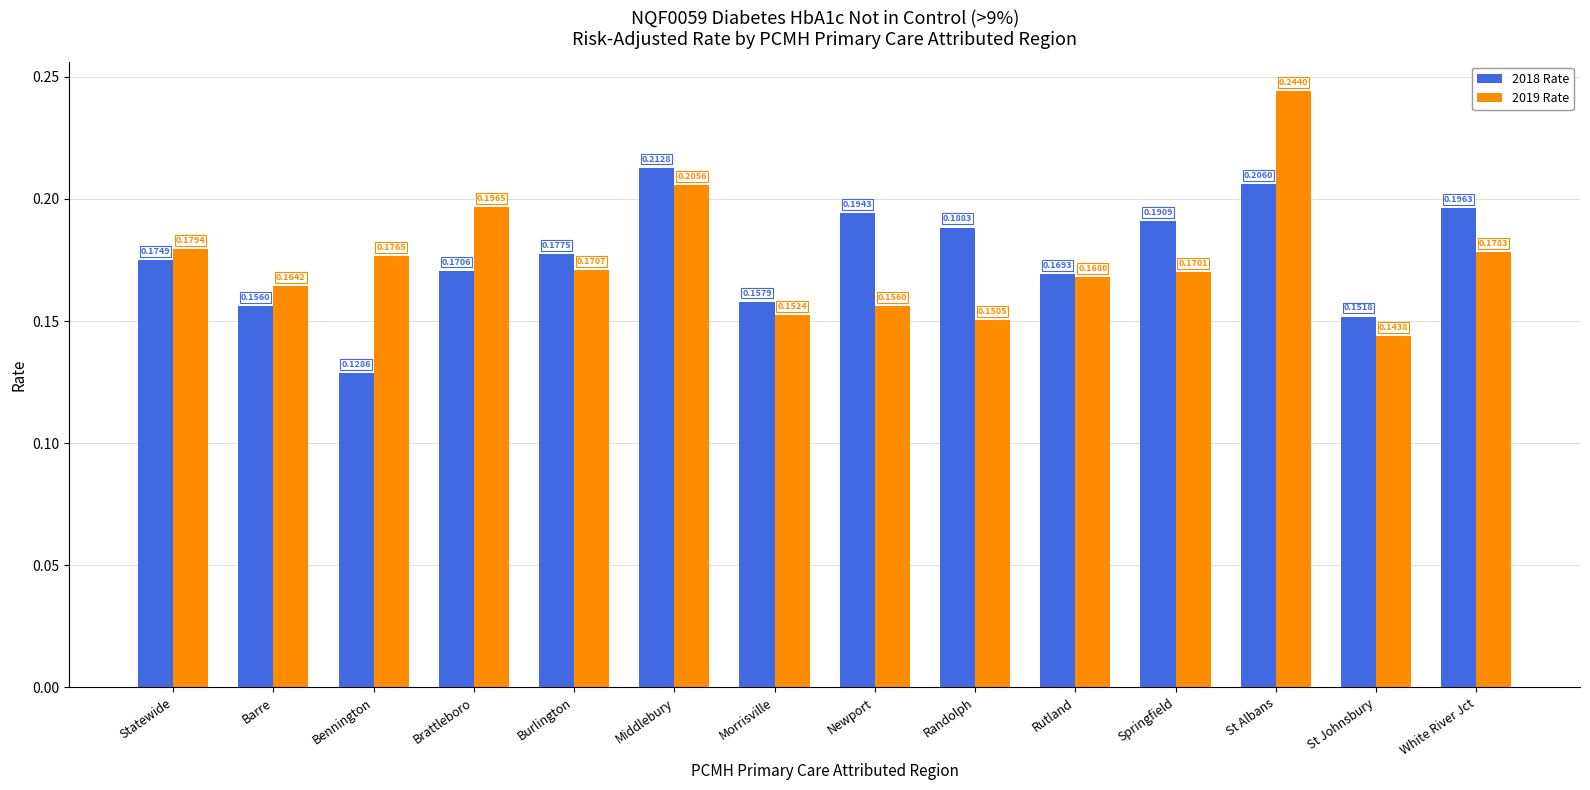

What position from the right is St Albans?

3